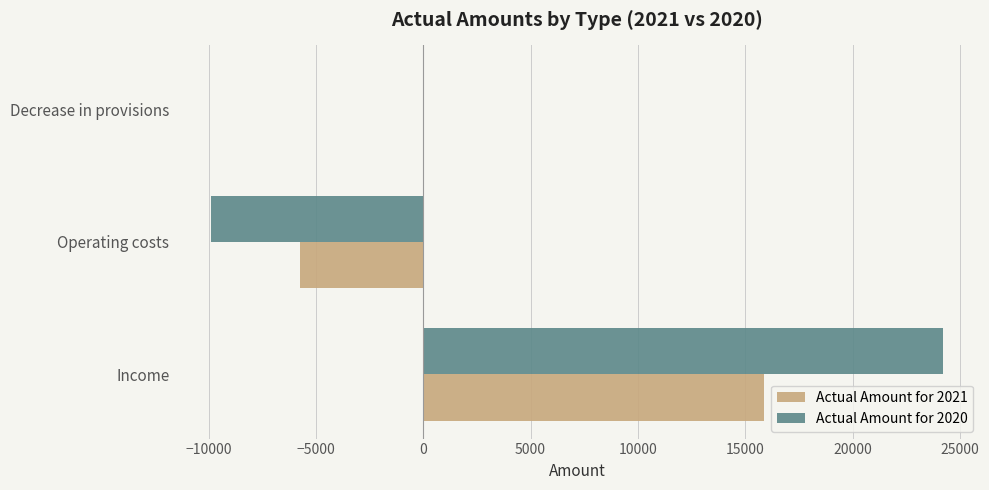

At which label is Actual Amount for 2020 closest to 7166?

Decrease in provisions